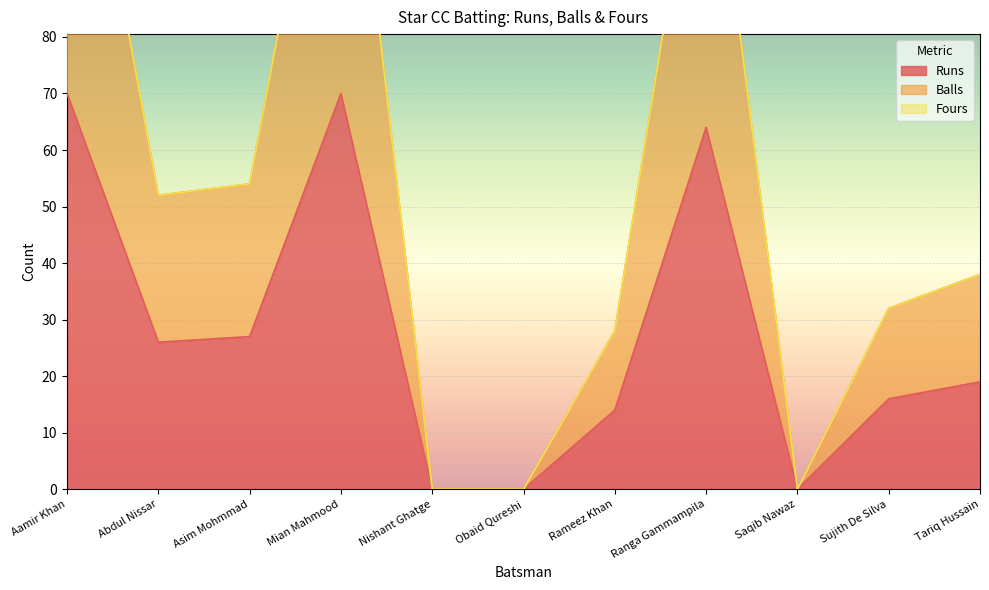

Reading left to right, extract all data points from this chart.

Runs: 70	26	27	70	0	0	14	64	0	16	19
Balls: 140	52	54	140	0	0	28	128	0	32	38